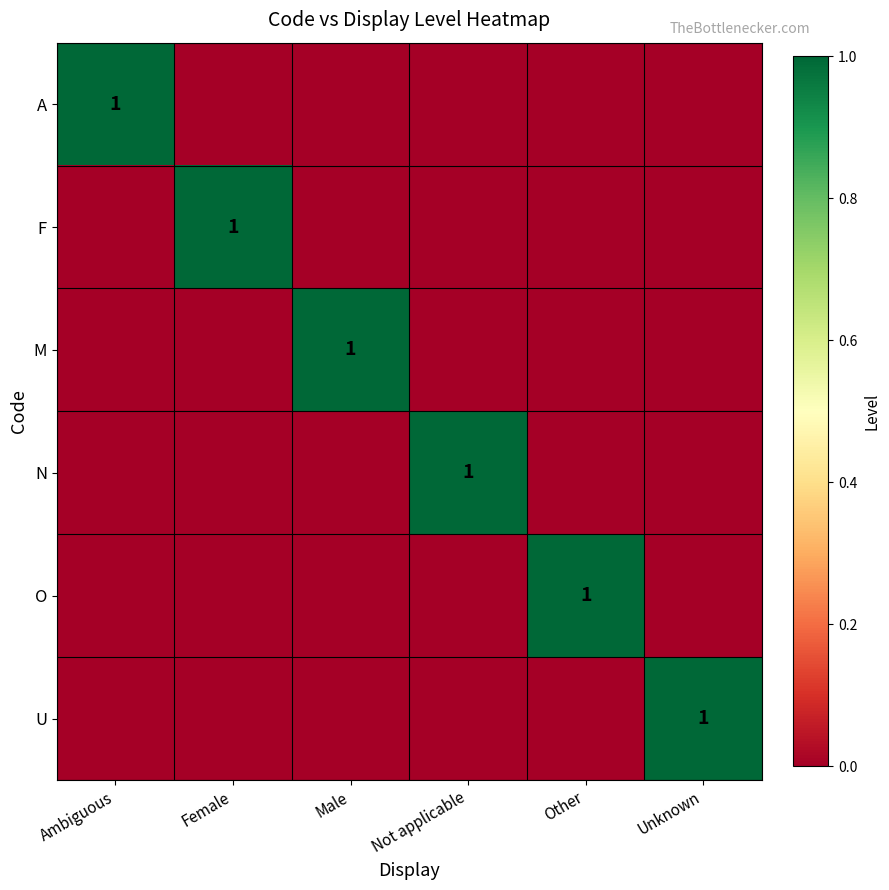

True or false: N has a value of 1 at Not applicable.

True